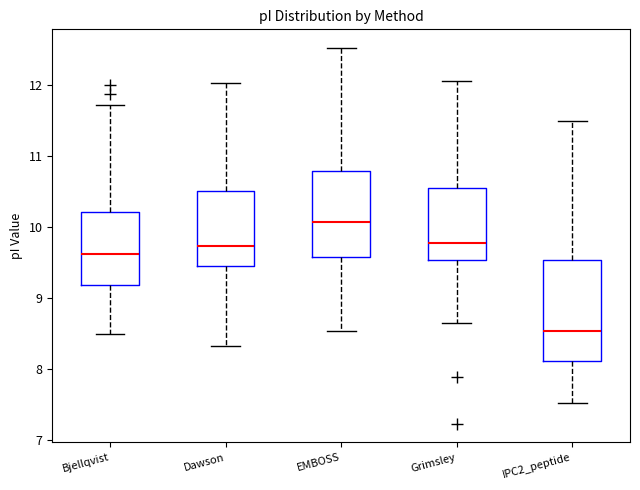

Reading left to right, read every box against the y-axis: the position of its median line, the range the box covers, and the ends of its whiskers. The values are not printed on the chart, so give them approximately, as read against the axis.

Bjellqvist: median 9.6, box 9.2 to 10.2, whiskers 8.5 to 11.7
Dawson: median 9.7, box 9.5 to 10.5, whiskers 8.3 to 12.0
EMBOSS: median 10.1, box 9.6 to 10.8, whiskers 8.5 to 12.5
Grimsley: median 9.8, box 9.5 to 10.5, whiskers 8.7 to 12.0
IPC2_peptide: median 8.5, box 8.1 to 9.5, whiskers 7.5 to 11.5